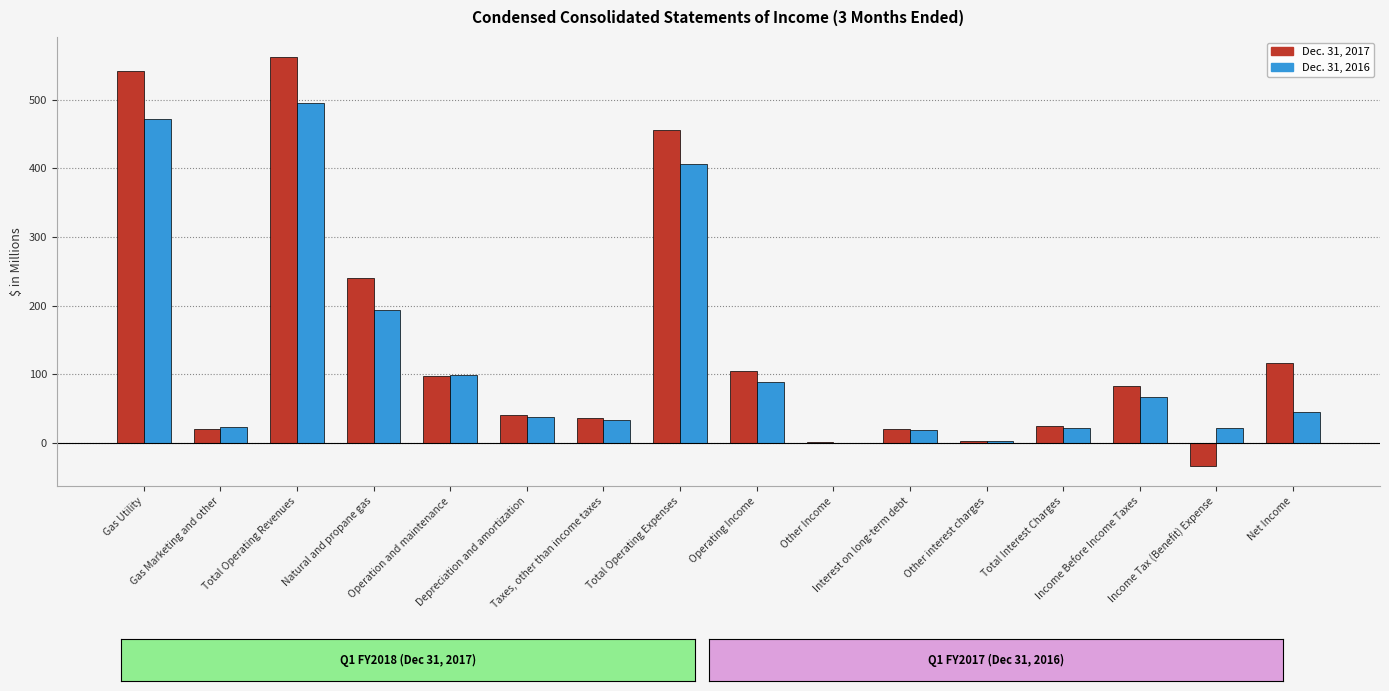

How many series are shown in this chart?

2